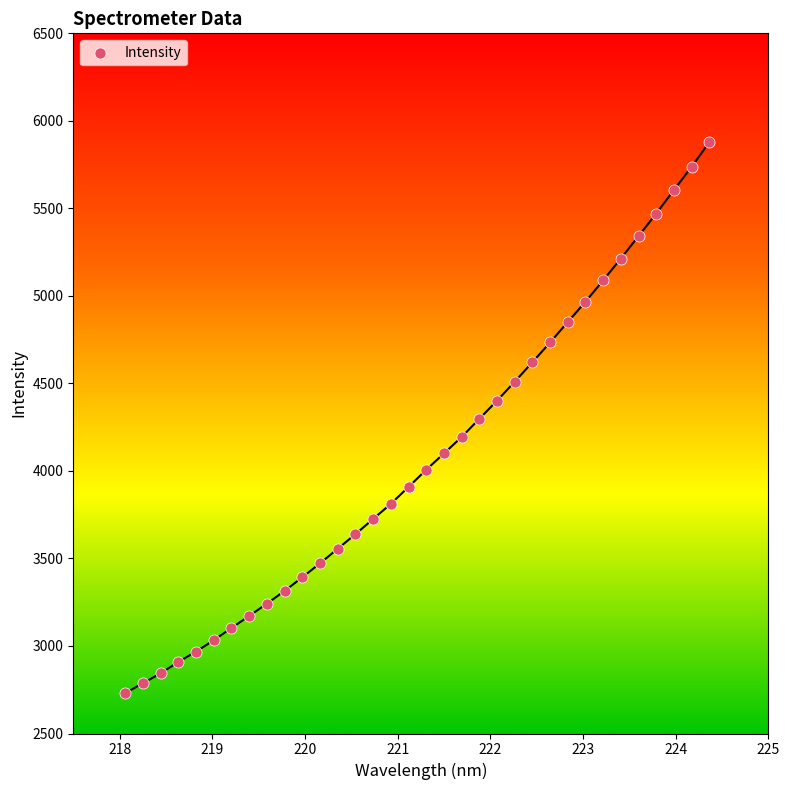

What is the range of Y values (max minus min)?

3147.5